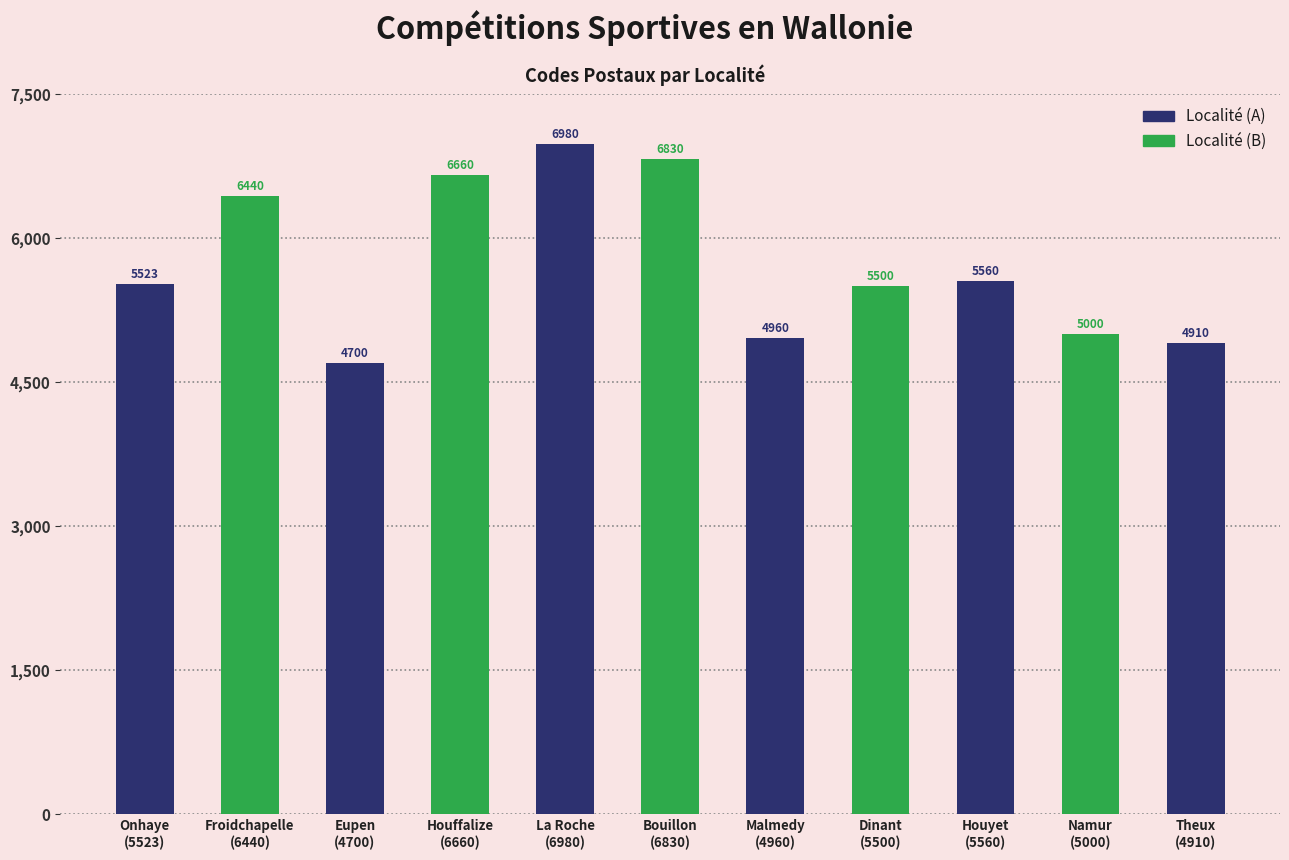

Is it true that the value at Froidchapelle
(6440) is 2640?

False